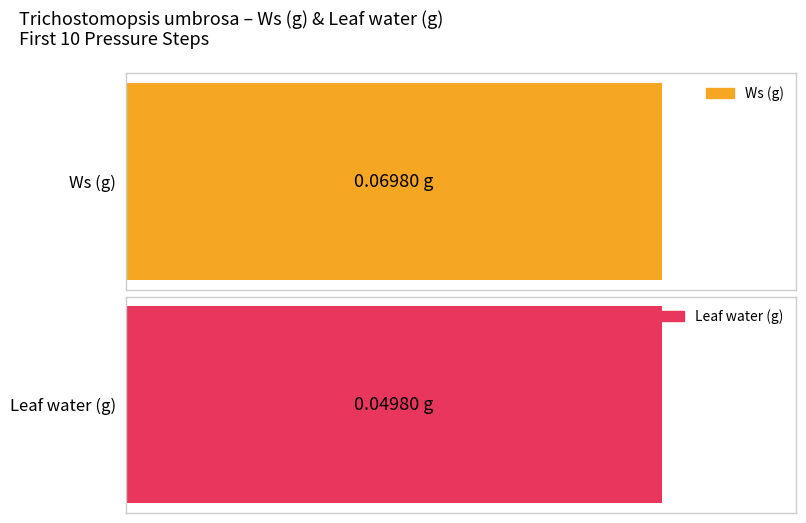

The Ws (g) series shows 0.0 at 10. True or false?

False